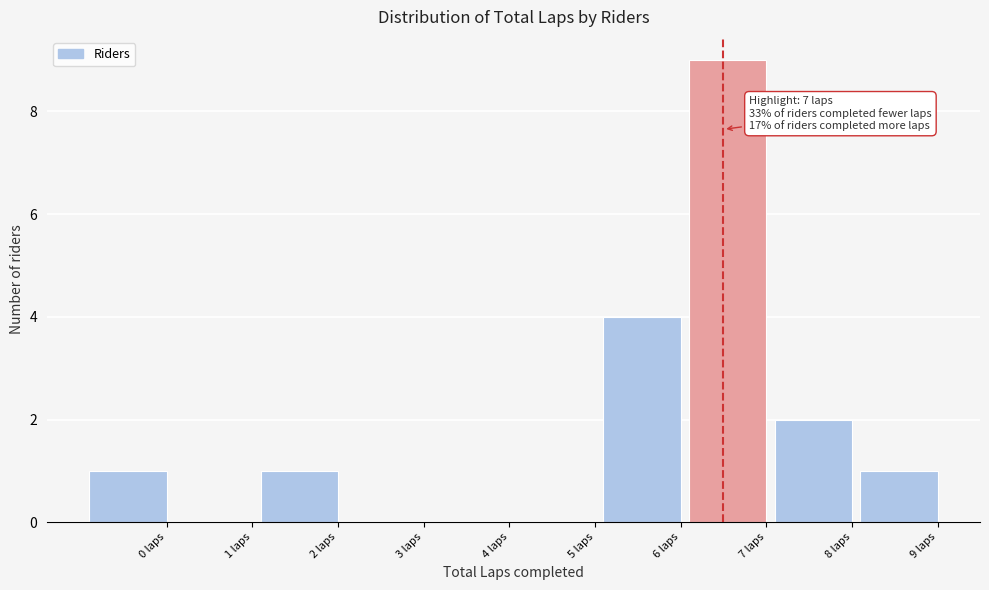

Reading left to right, what are all the values shown in this chart?

0 laps=1	1 laps=0	2 laps=1	3 laps=0	4 laps=0	5 laps=0	6 laps=4	7 laps=9	8 laps=2	9 laps=1